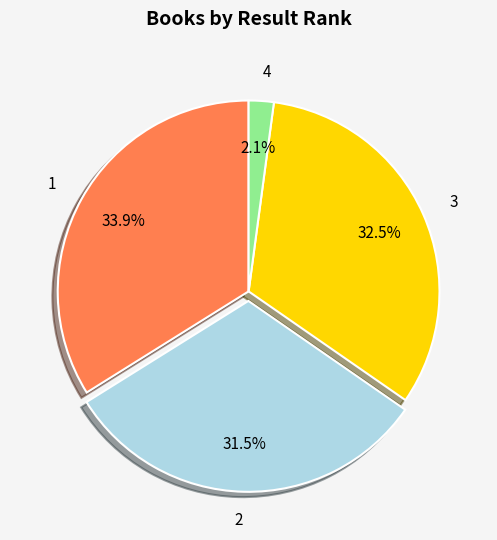

What is the ratio of the value at 4 to the value at 3?

0.1